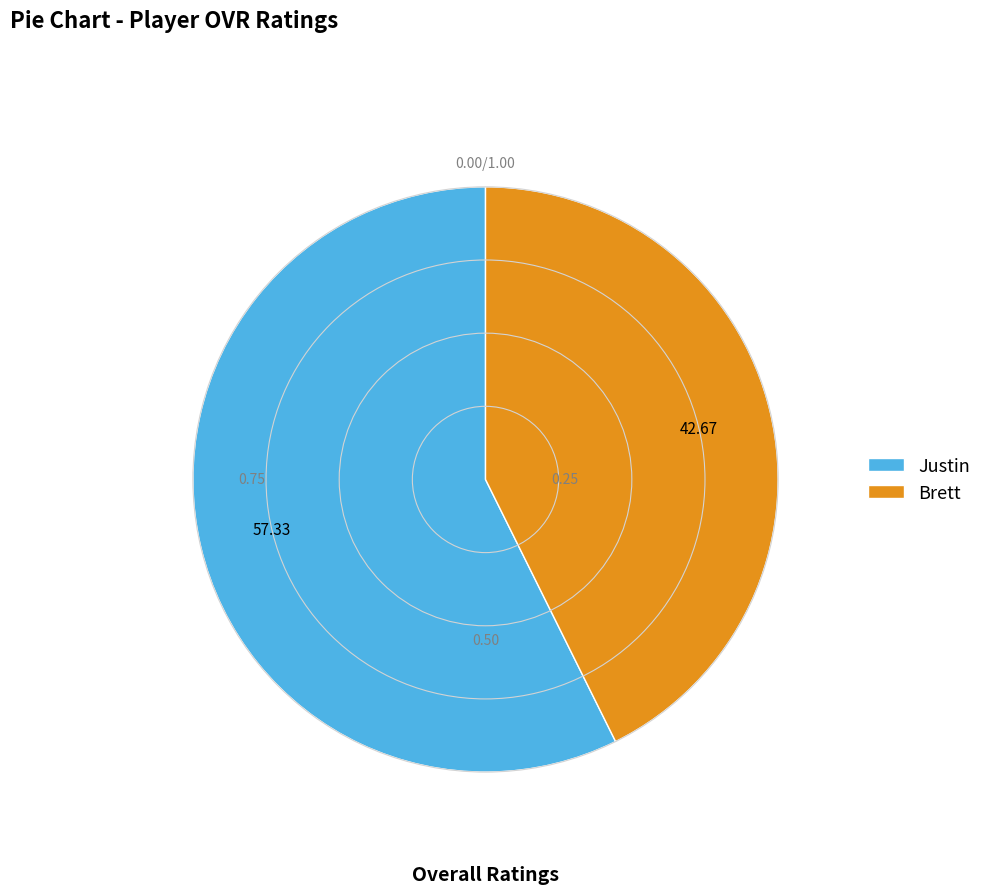

Is it true that Brett is 36% of the pie?

False